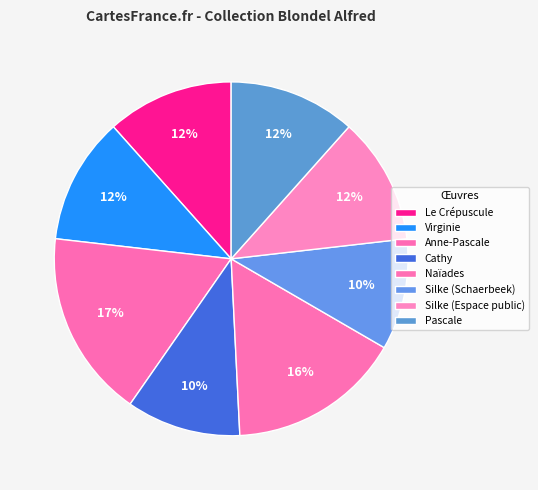

Is the sum of Virginie and Silke (Schaerbeek) greater than half?

No